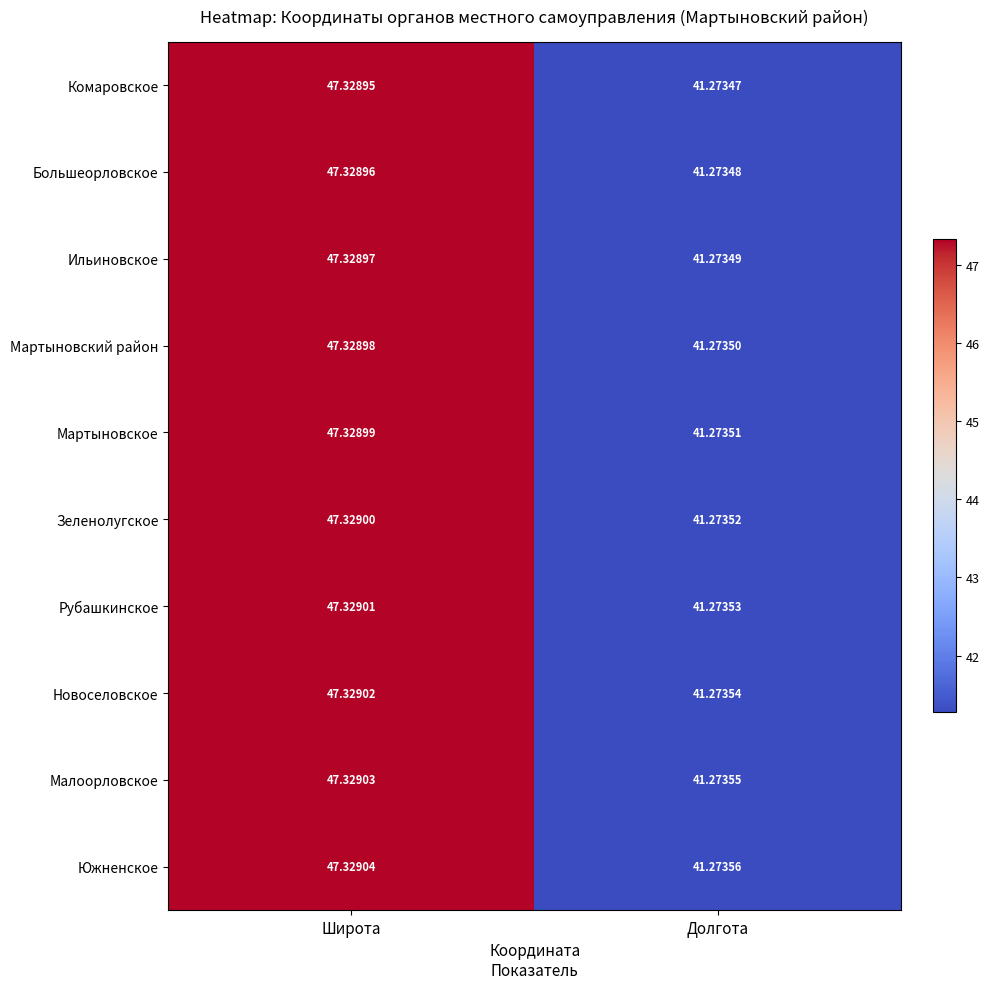

List the series in order of their peak value, highest first.

Южненское, Малоорловское, Новоселовское, Рубашкинское, Зеленолугское, Мартыновское, Мартыновский район, Ильиновское, Большеорловское, Комаровское